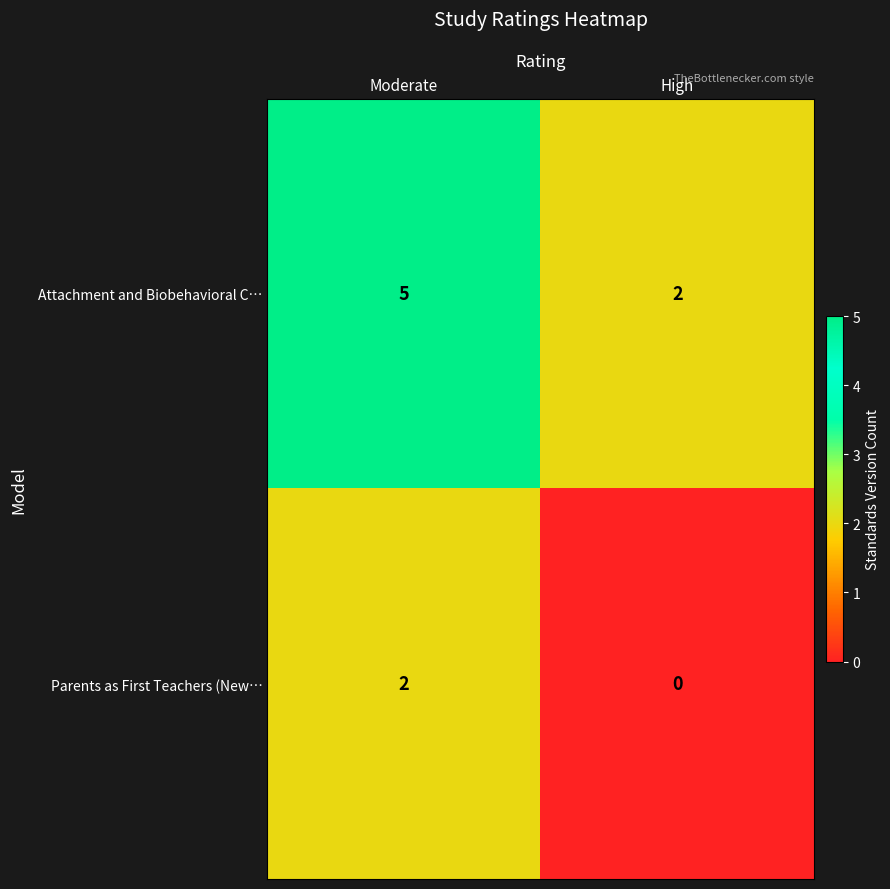

At which label does Parents as First Teachers (New… reach its minimum?

High